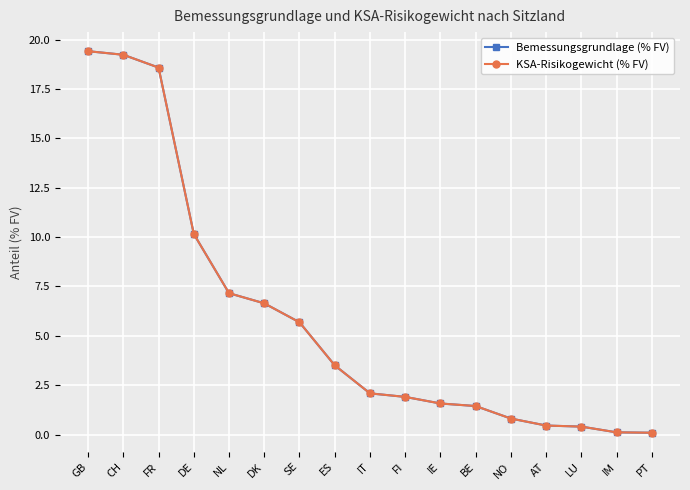

What is the minimum value for KSA-Risikogewicht (% FV)?

0.1